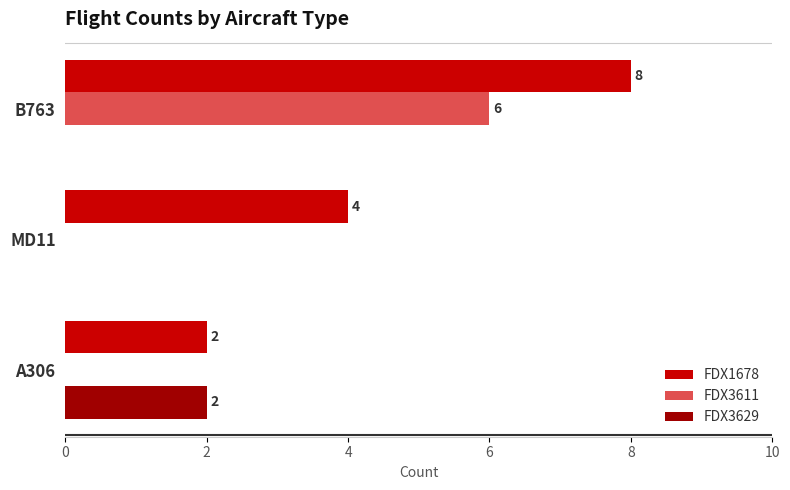

How many series are shown in this chart?

3